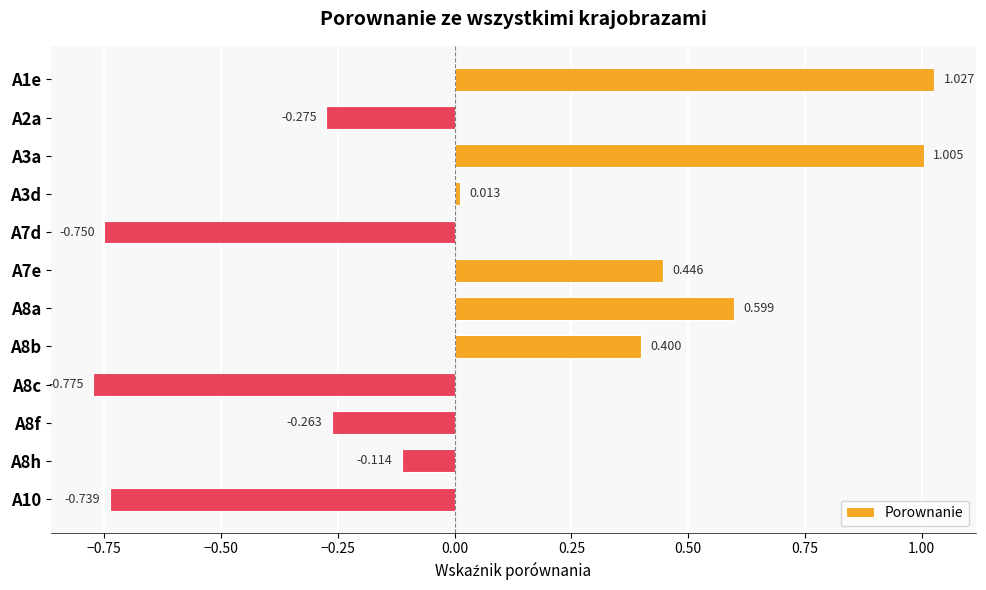

What is the greatest value displayed?

1.0